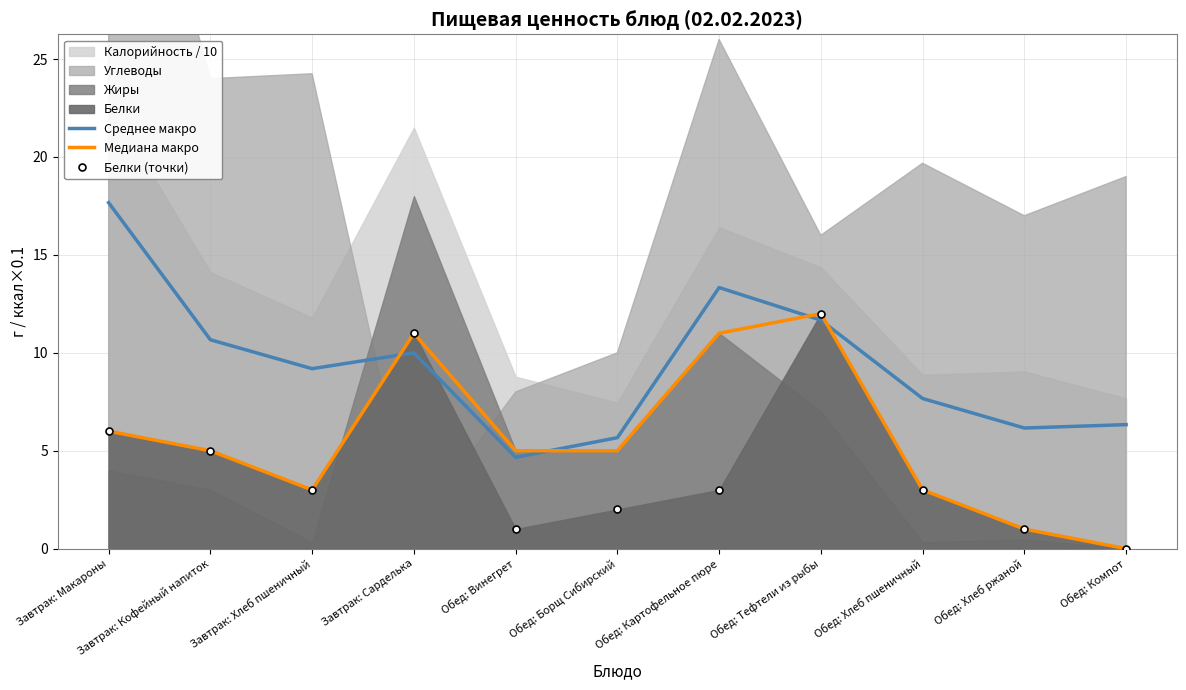

How many positive values does the Медиана макро series have?

10